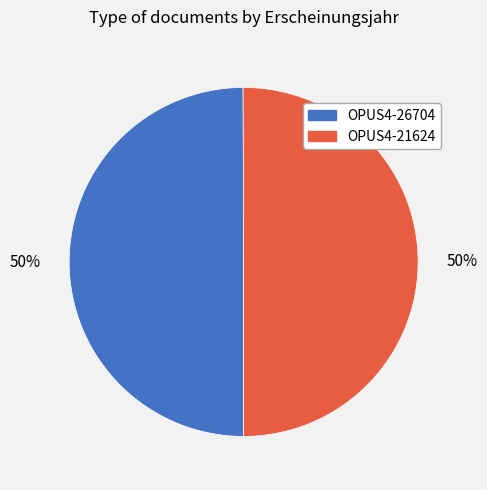

Count the number of slices in the pie.

2